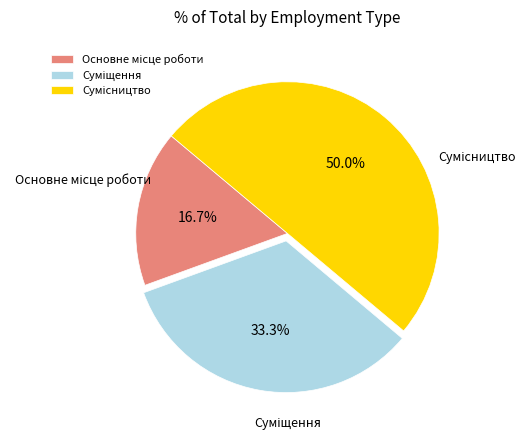

Count the number of slices in the pie.

3